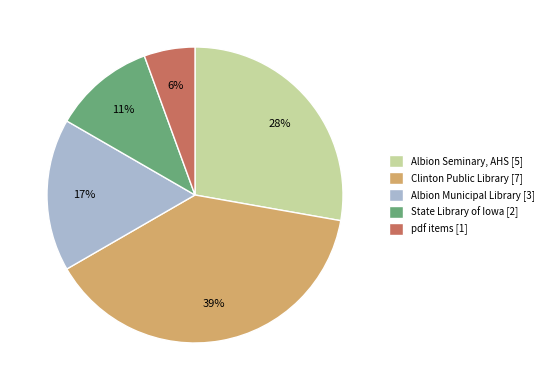

To the nearest percent, what percentage of the pie is Clinton Public Library [7]?

39%